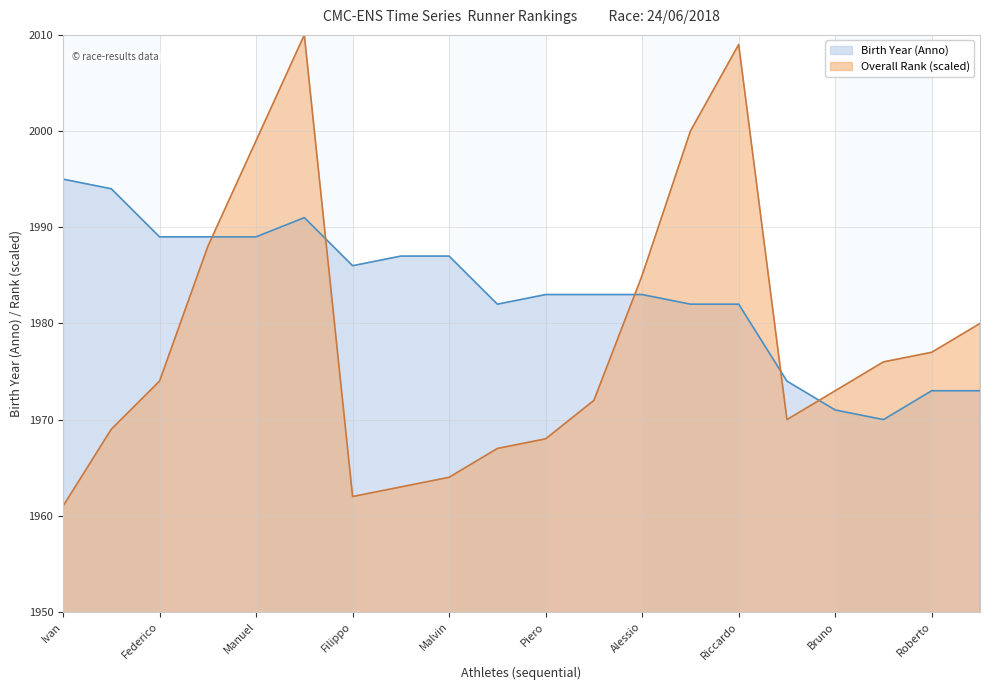

What is the spread (max minus min) of values at Piero?

15